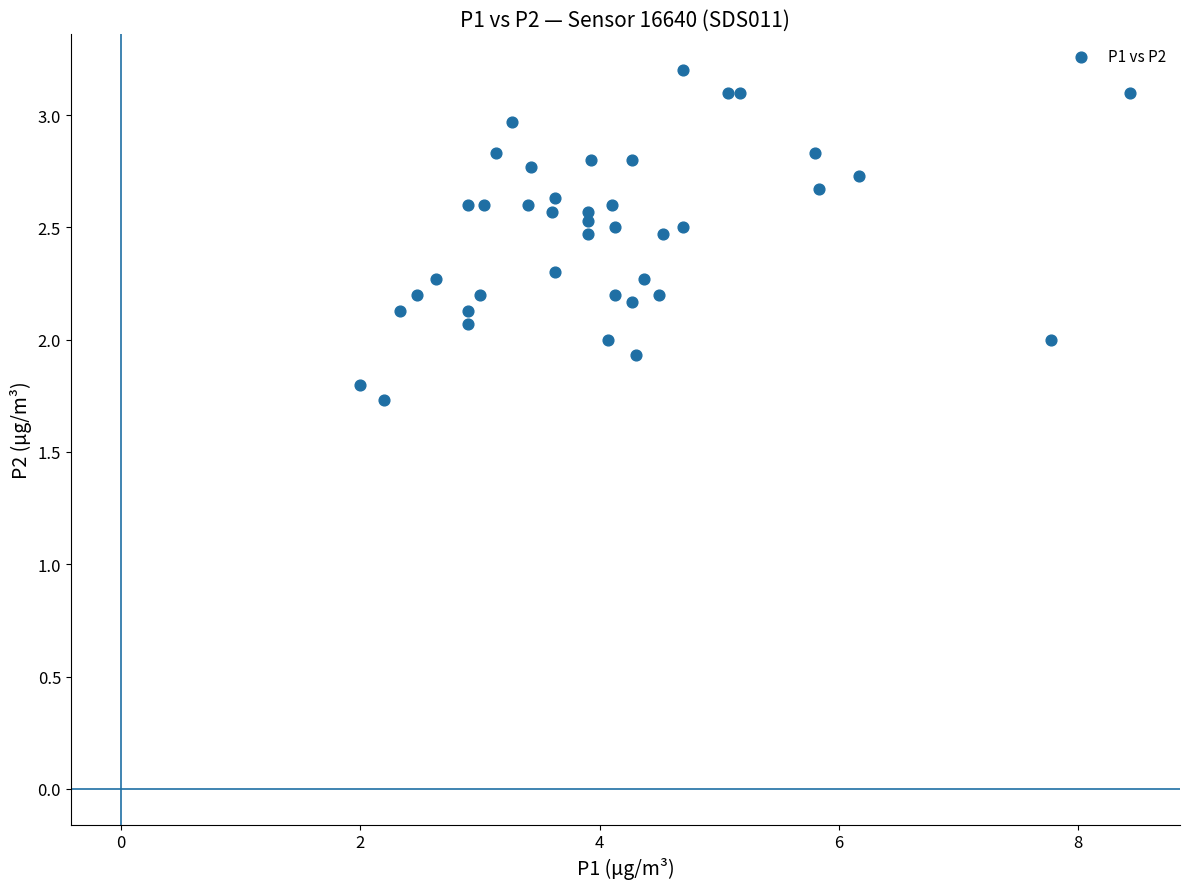

What is the range of Y values (max minus min)?

1.5